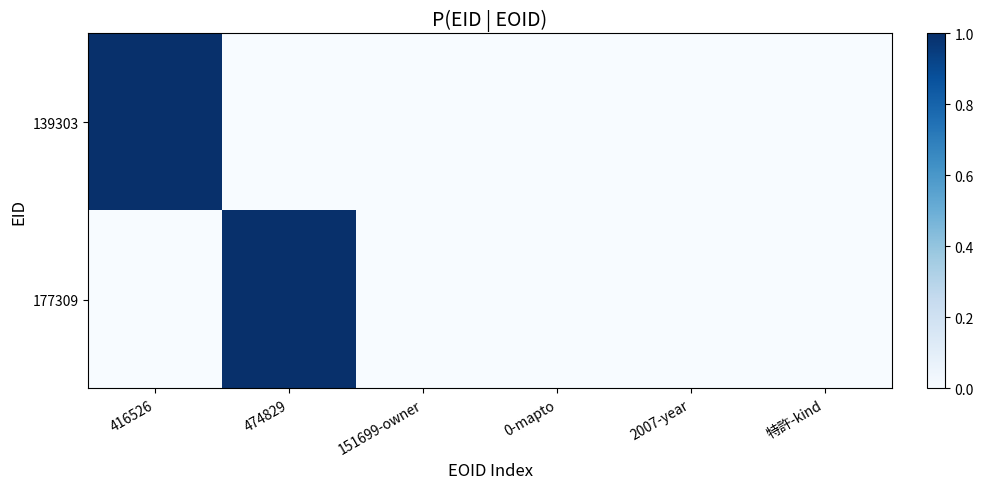

Which series has the widest spread of values?

139303